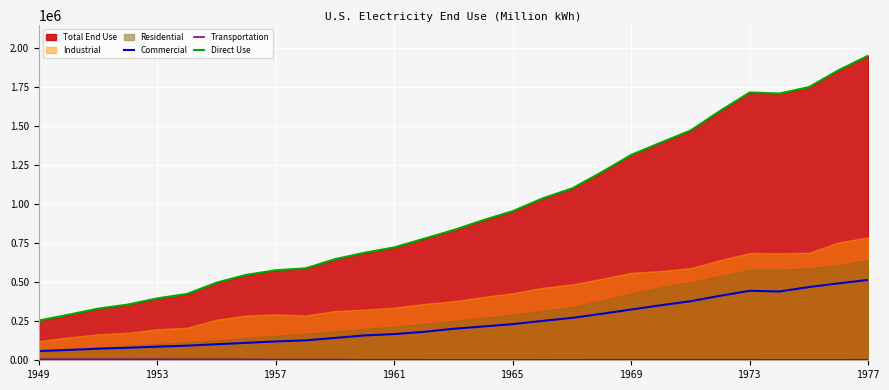

True or false: Direct Use and Commercial cross at least once.

False